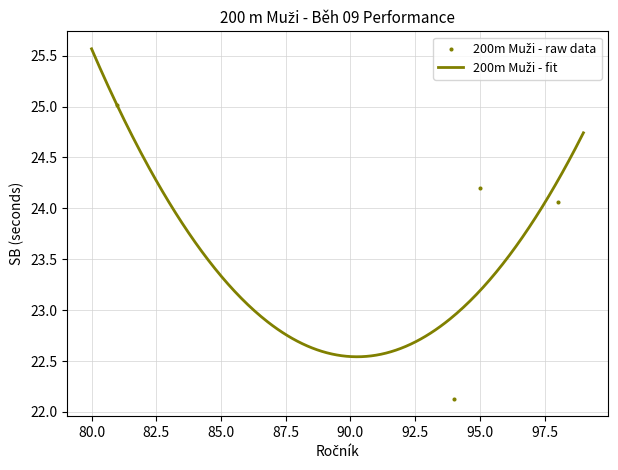

What is the ratio of the value at 98 to the value at 95?

1.0